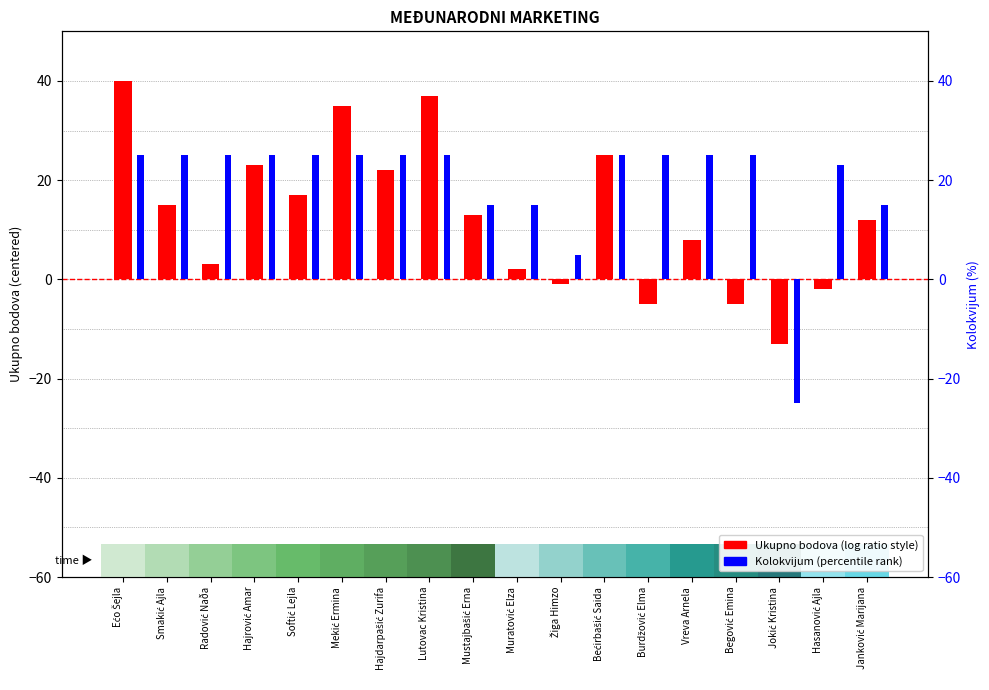

Between Ećo Šejla and Žiga Himzo, which series saw the biggest shift?

Ukupno bodova